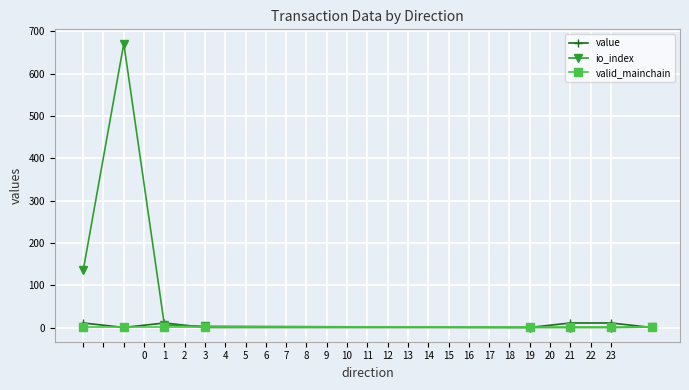

After their last crossing, which series has the higher values: value or valid_mainchain?

valid_mainchain